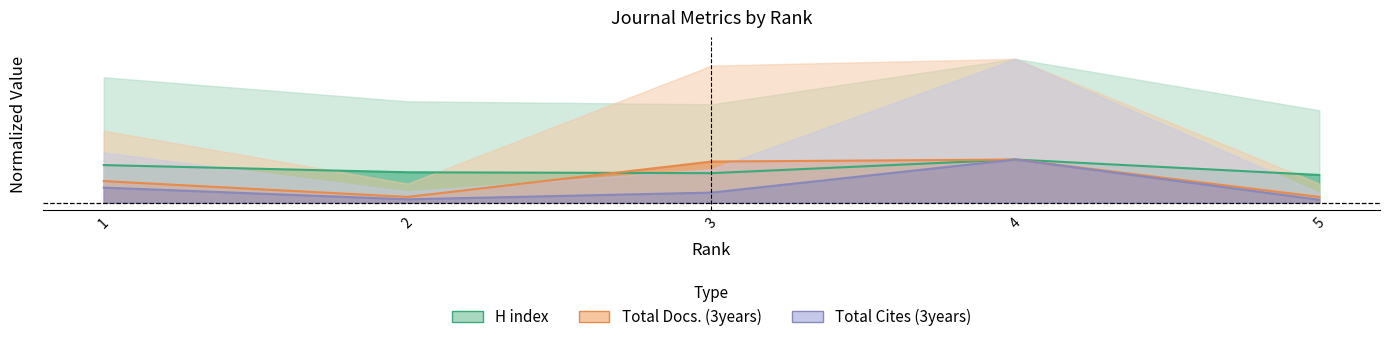

Is the value of Total Cites (3years) at 1 greater than the value of Total Docs. (3years) at 2?

Yes